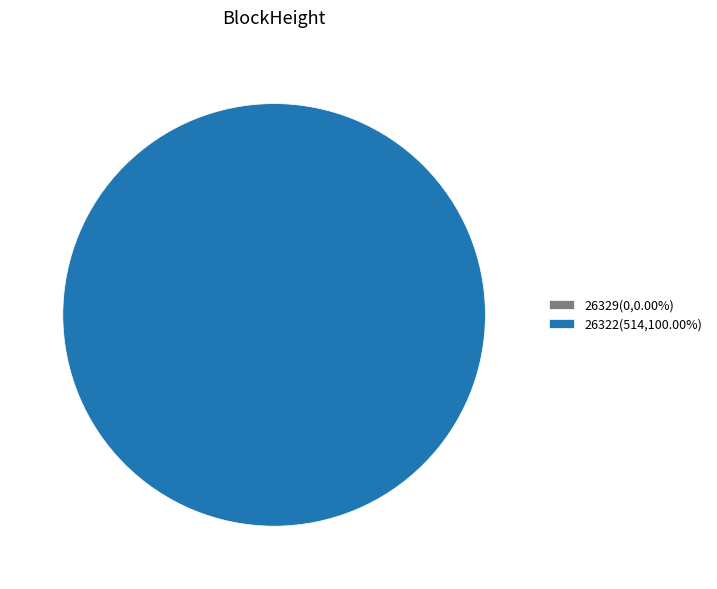

Is 26322 the majority of the pie?

Yes